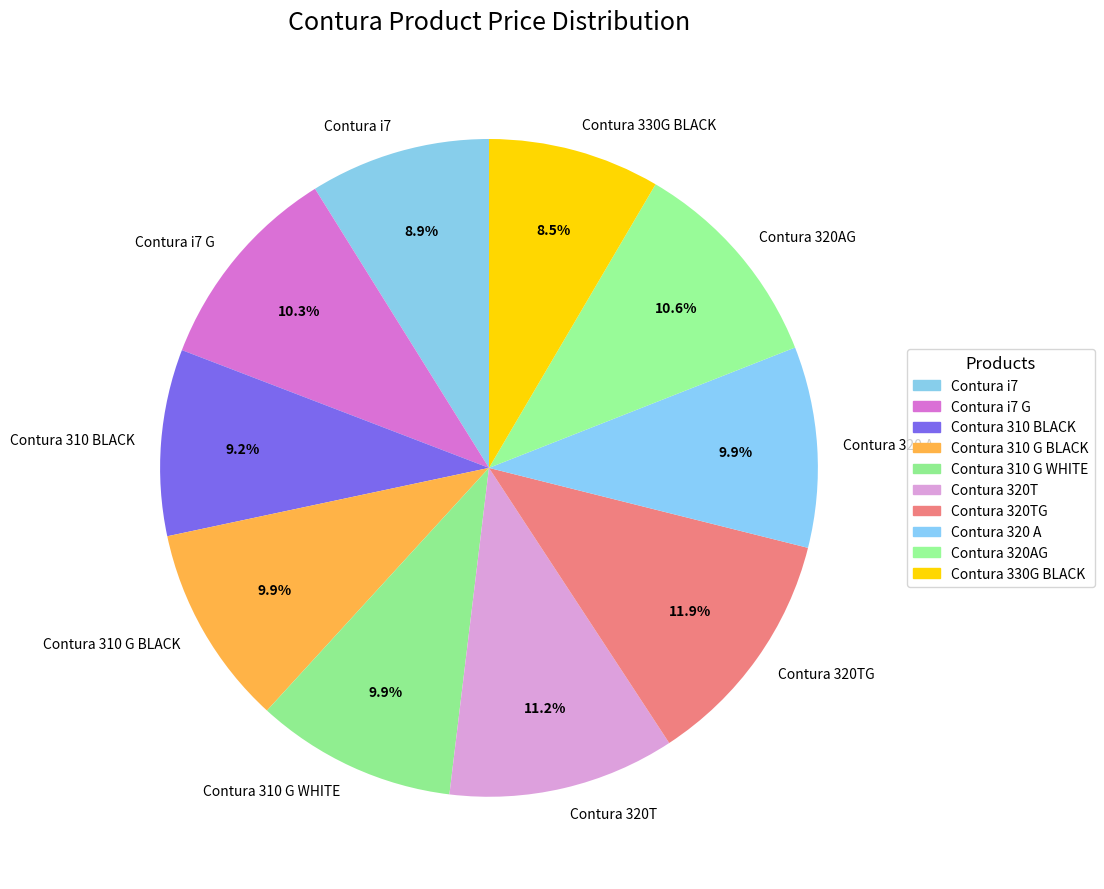

What percentage is the Contura 310 G WHITE slice, to the nearest percent?

10%